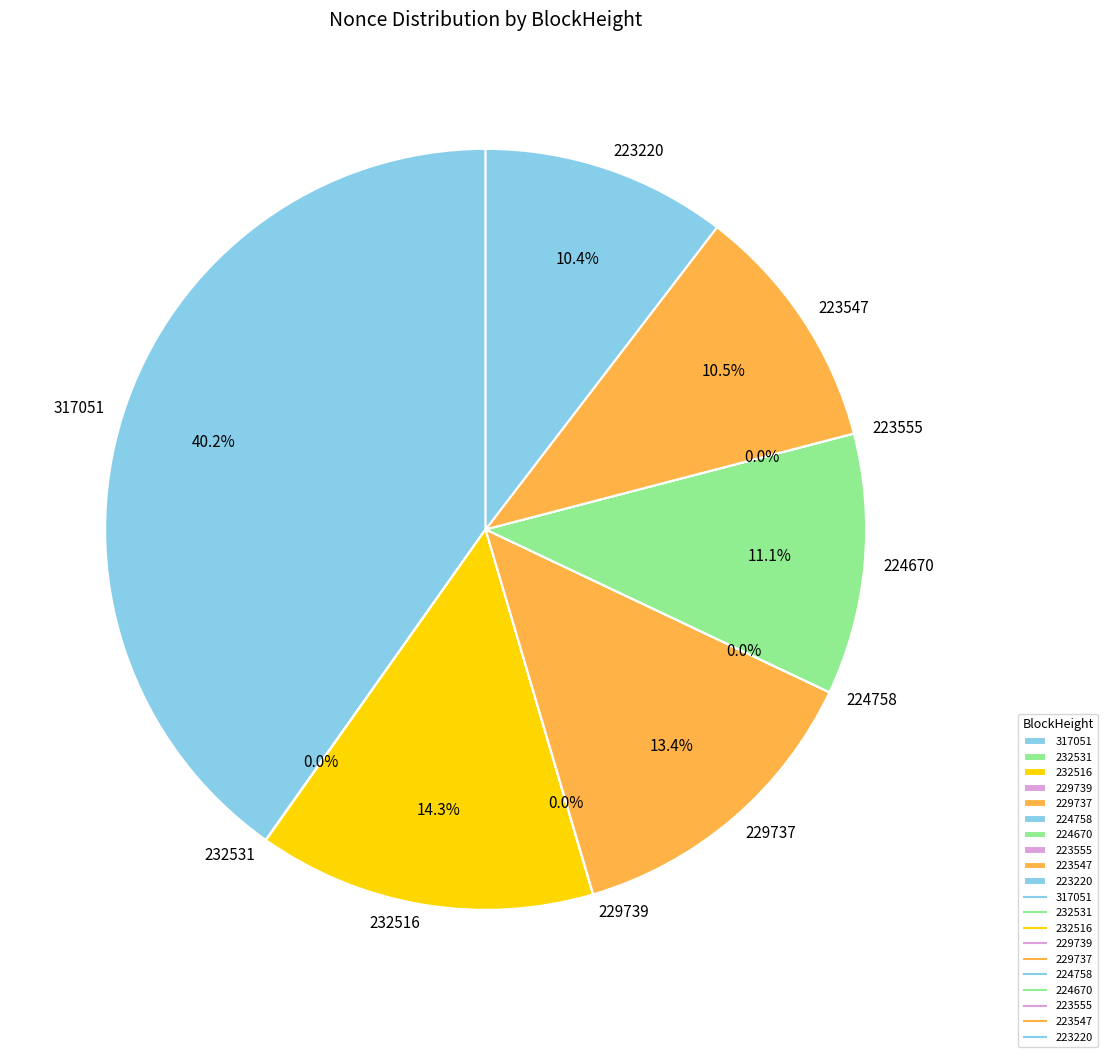

What percentage is the 317051 slice, to the nearest percent?

40%